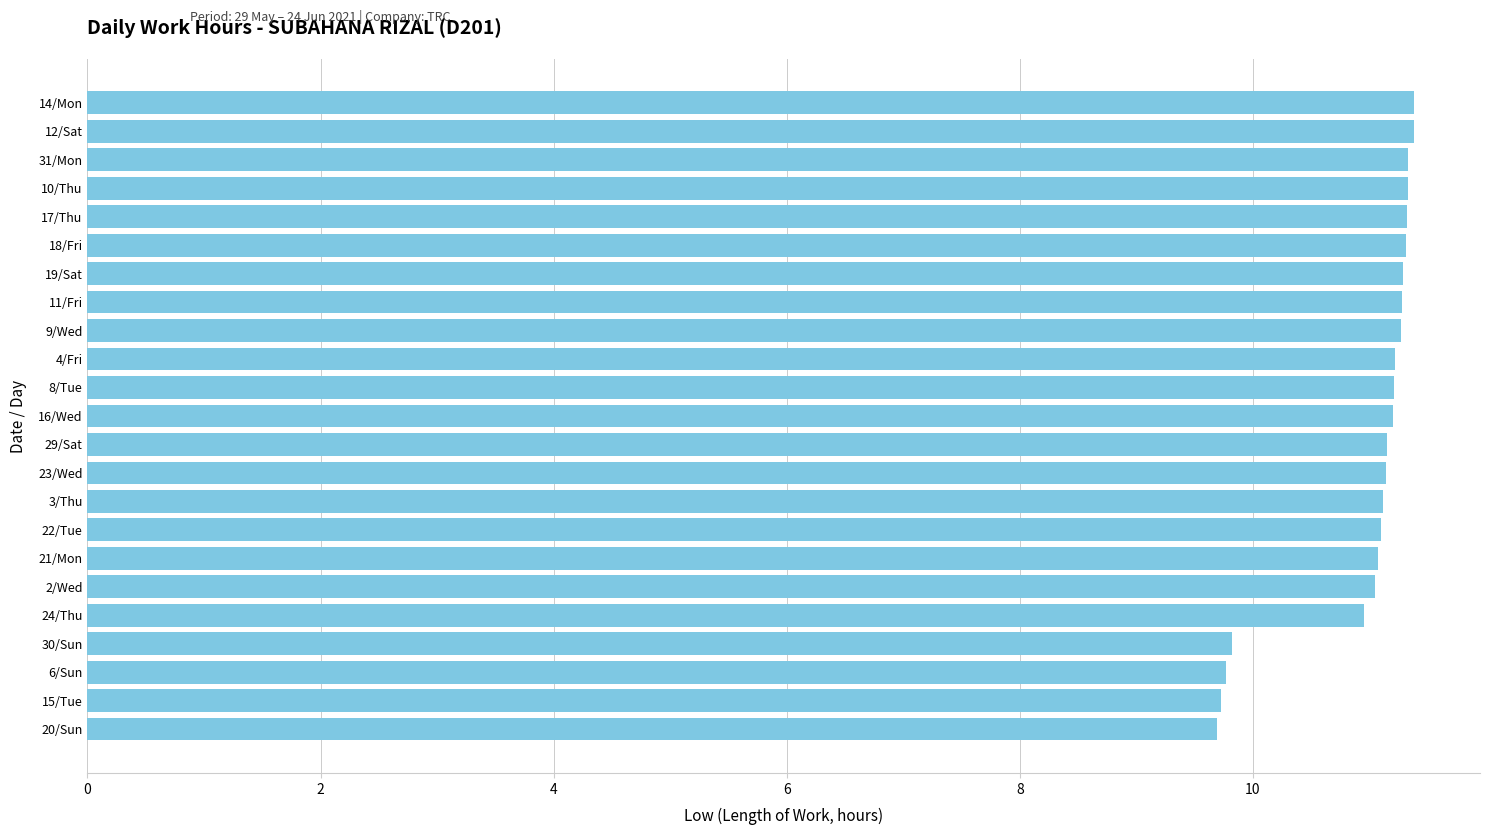

What is the label of the 6th bar from the bottom?

2/Wed